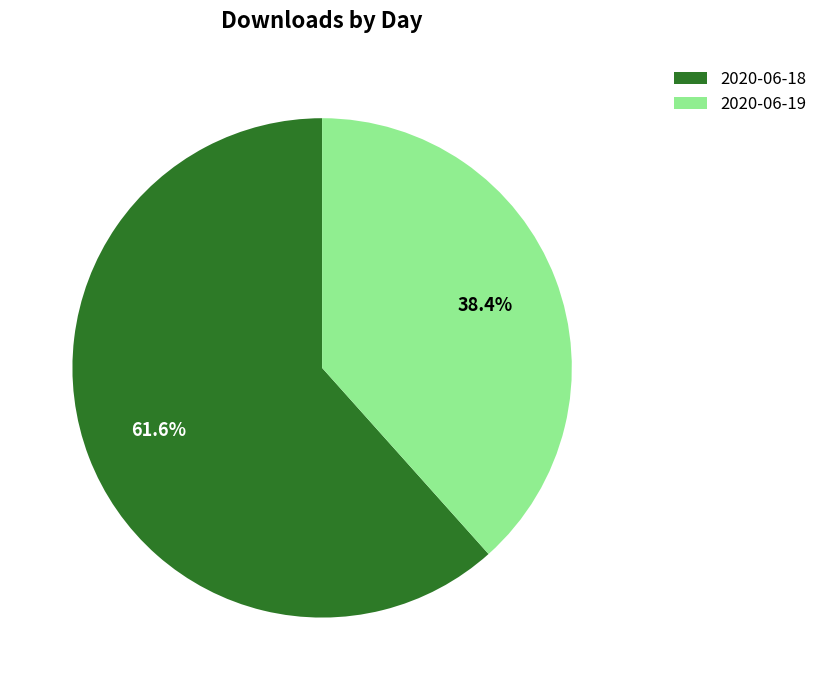

To the nearest percent, what is the difference between the 2020-06-18 and 2020-06-19 slice percentages?

23%